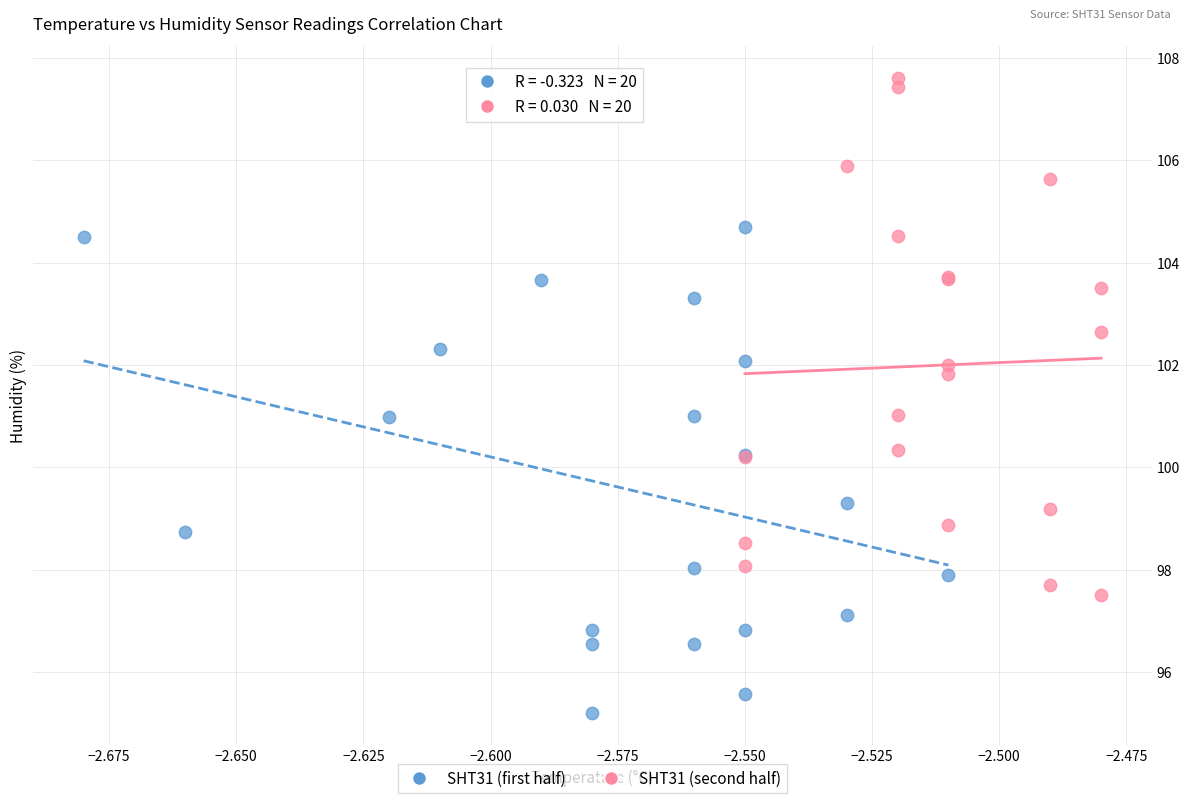

Which series contains the lowest Y value?

SHT31 (first half)